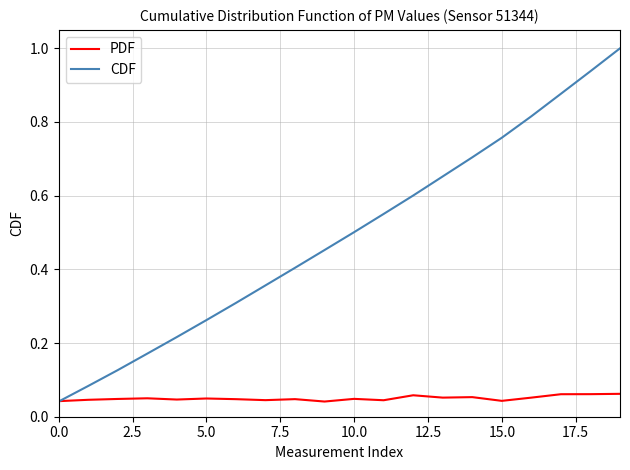

What is the maximum value for CDF?

1.0